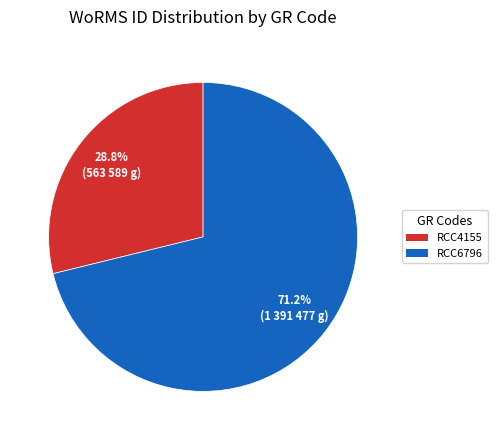

Does RCC6796 account for over 50% of the chart?

Yes